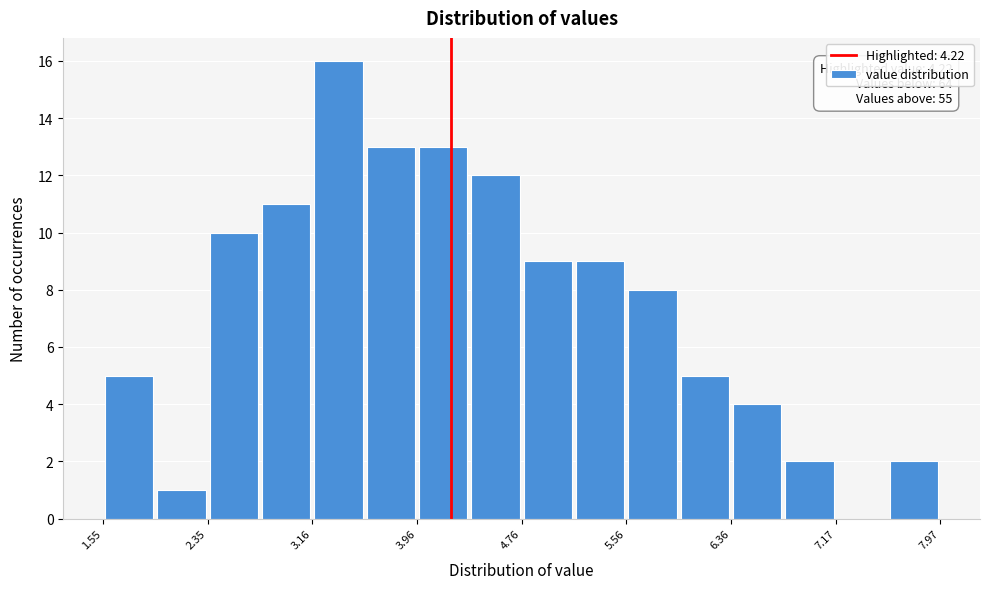

Which range on the x-axis has the tallest bar?

3.2 to 3.6